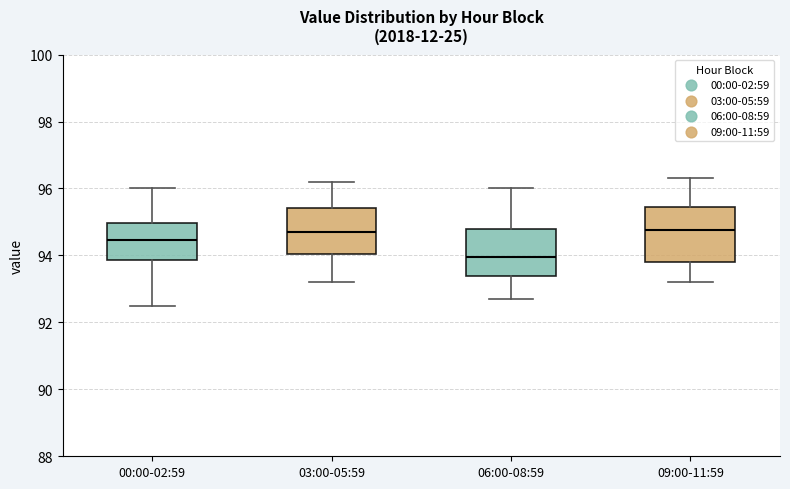

Which box's median line is the lowest?

06:00-08:59